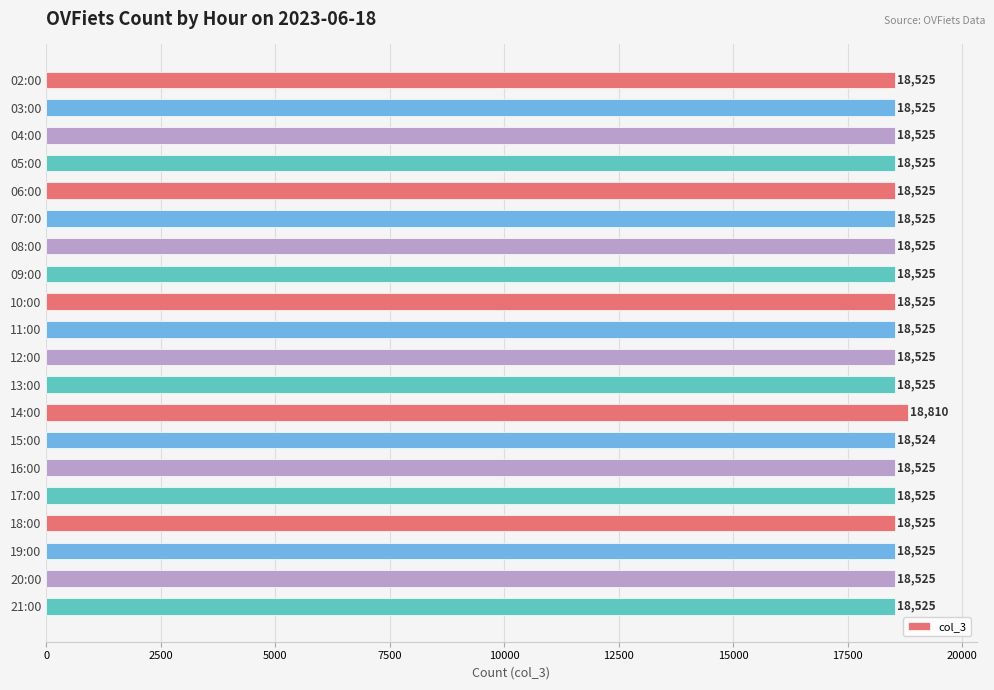

The chart shows a value of 18525 at 16:00. True or false?

True